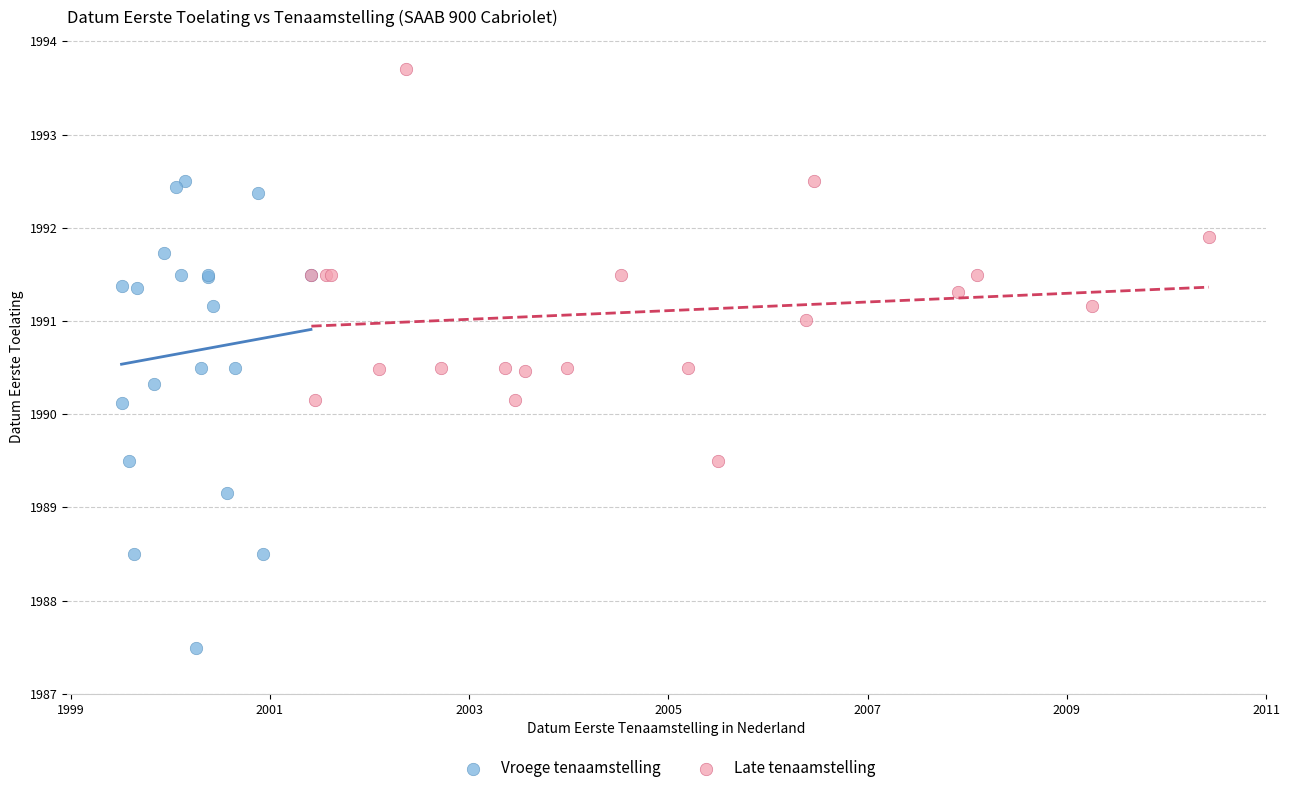

Which series has the largest Y range (max minus min)?

Vroege tenaamstelling